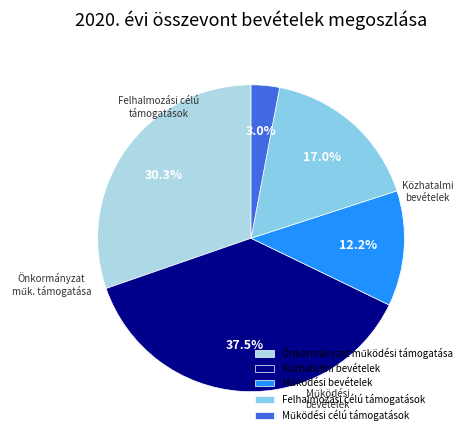

What is the total percentage of Felhalmozási célú támogatások and Működési bevételek?

29.2%